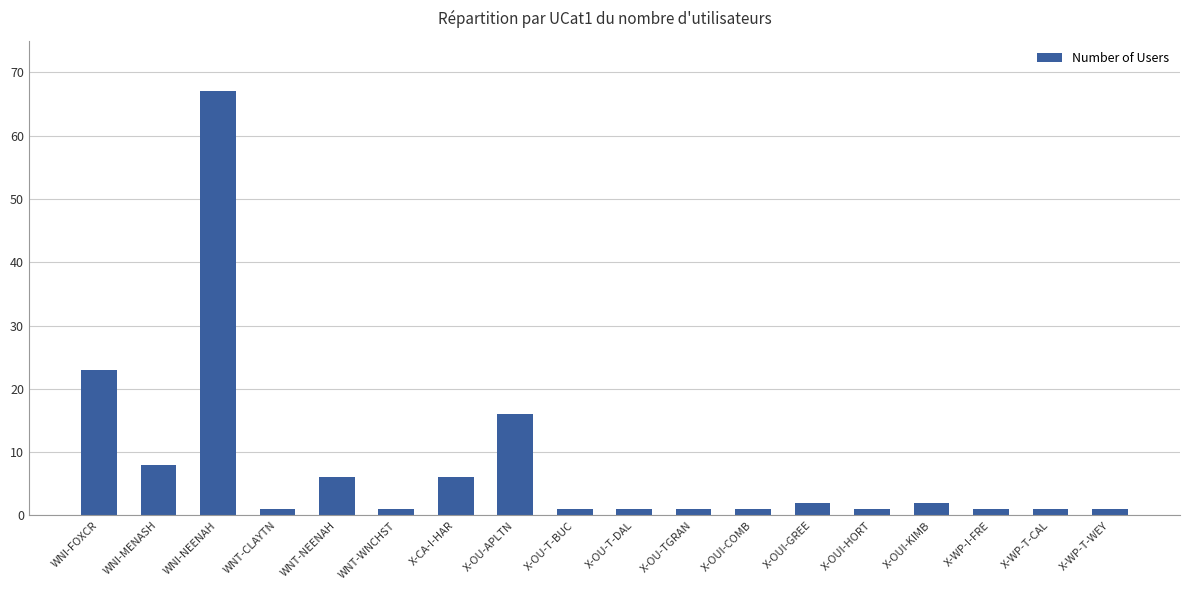

Between WNT-NEENAH and X-WP-I-FRE, which is larger?

WNT-NEENAH